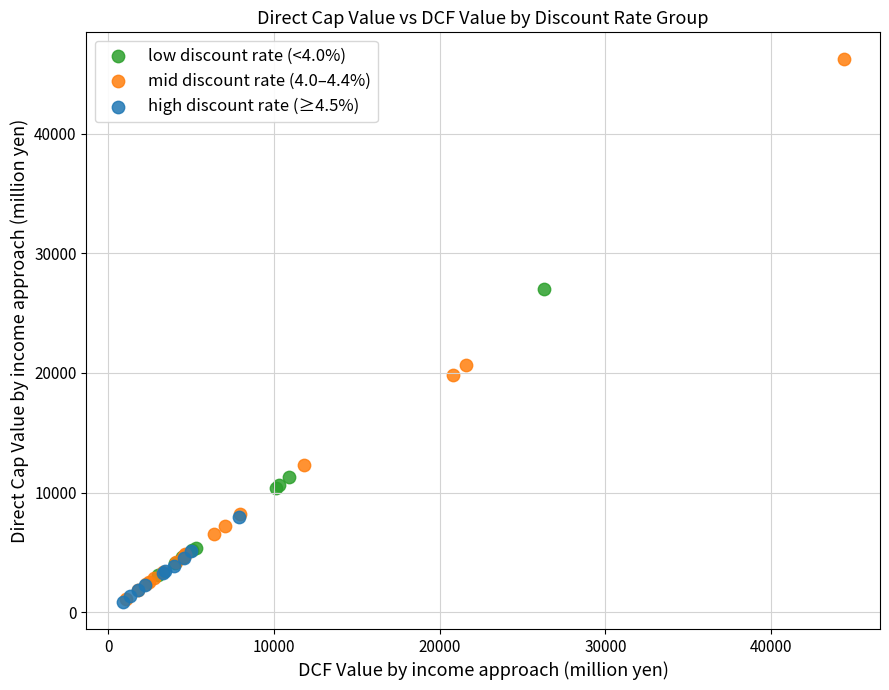

Which series contains the highest Y value?

mid discount rate (4.0–4.4%)